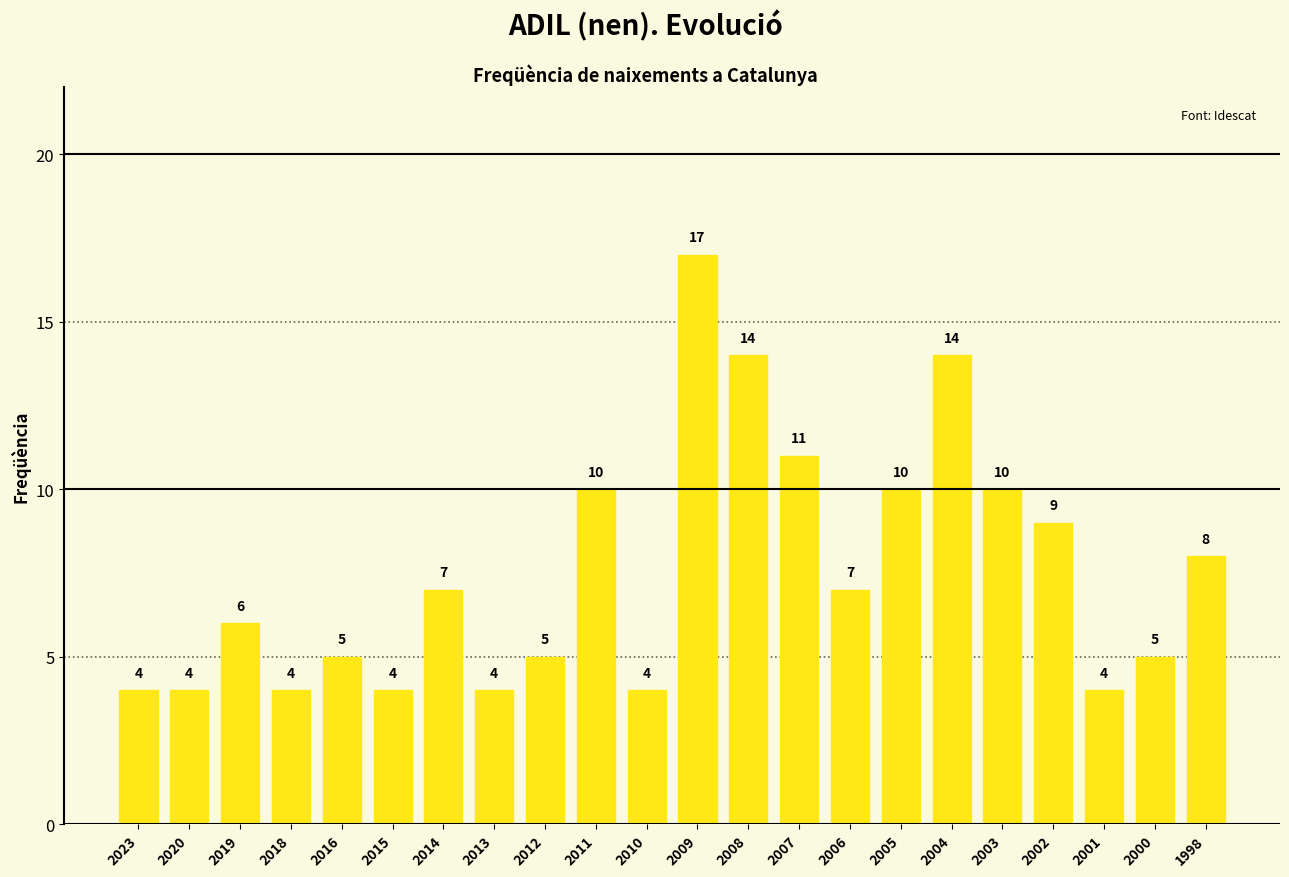

What is the greatest value displayed?

17